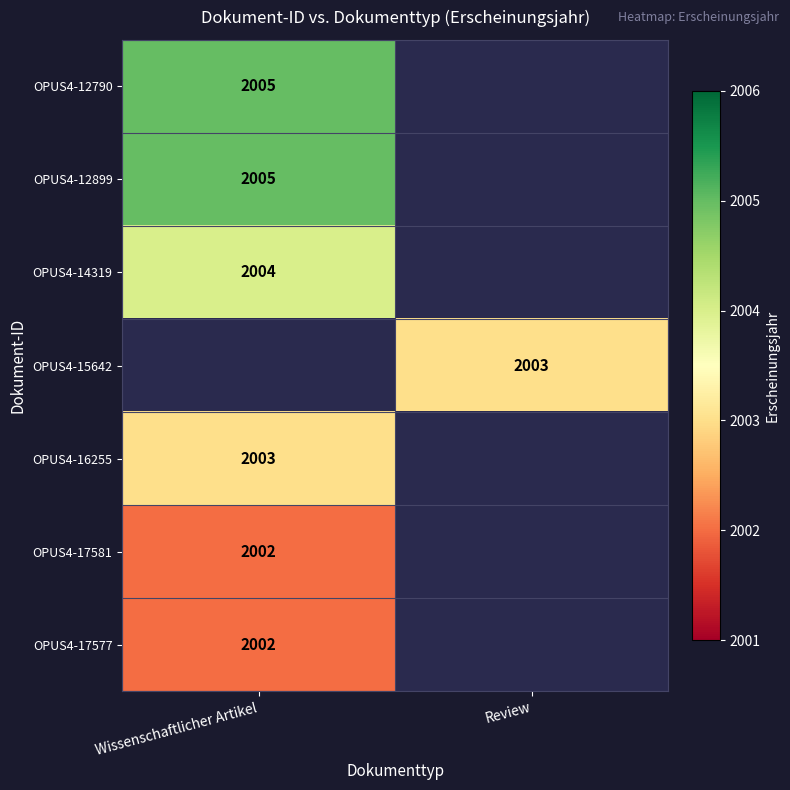

True or false: OPUS4-15642 has a value of 2718.8 at Review.

False